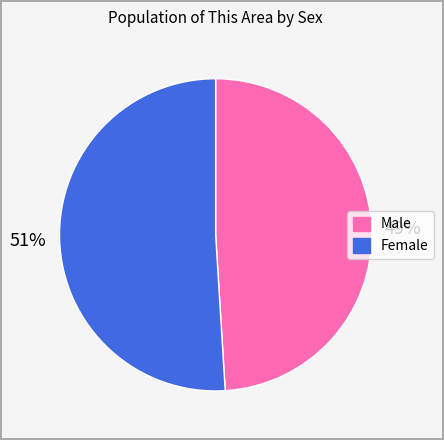

What is the ratio of the value at Male to the value at Female?

1.0